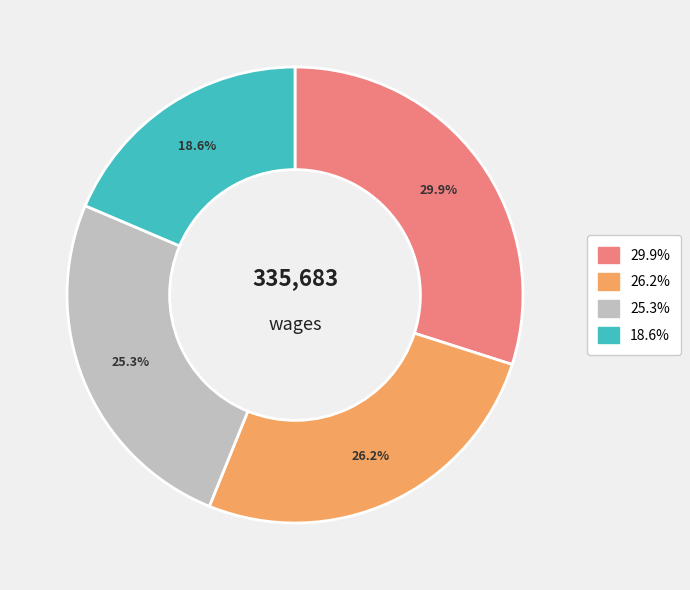

Is there a majority slice in this chart?

No